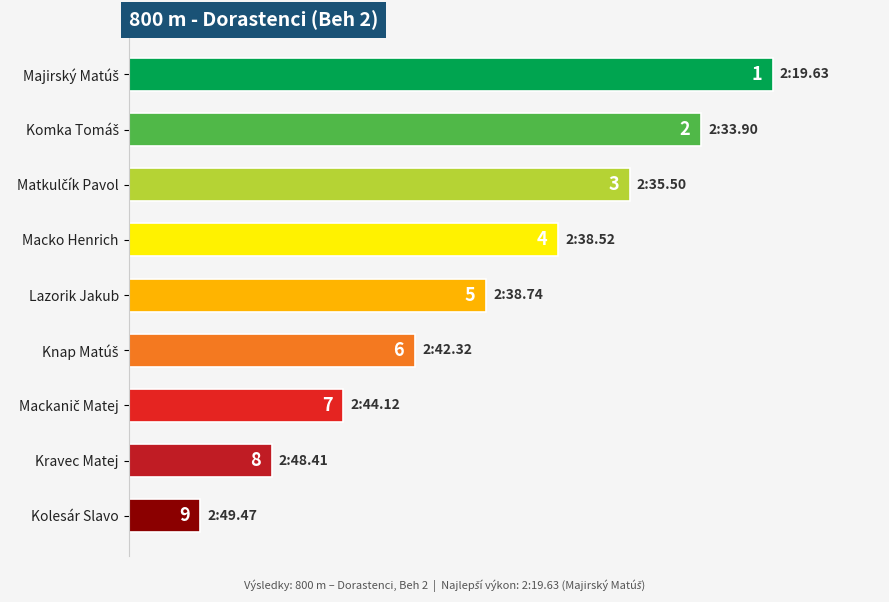

How many bars are there in total?

9